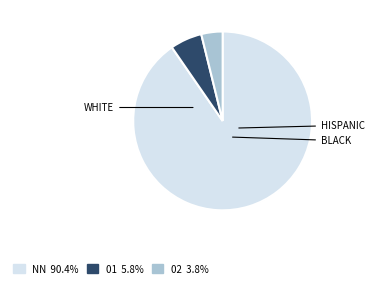

How many segments does this pie chart have?

3